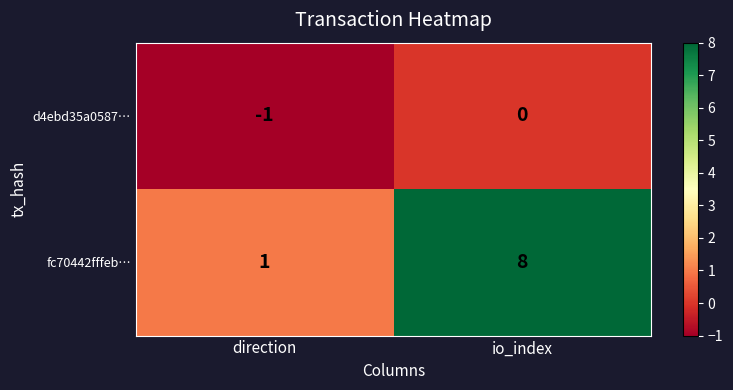

At which label does d4ebd35a0587… reach its minimum?

direction